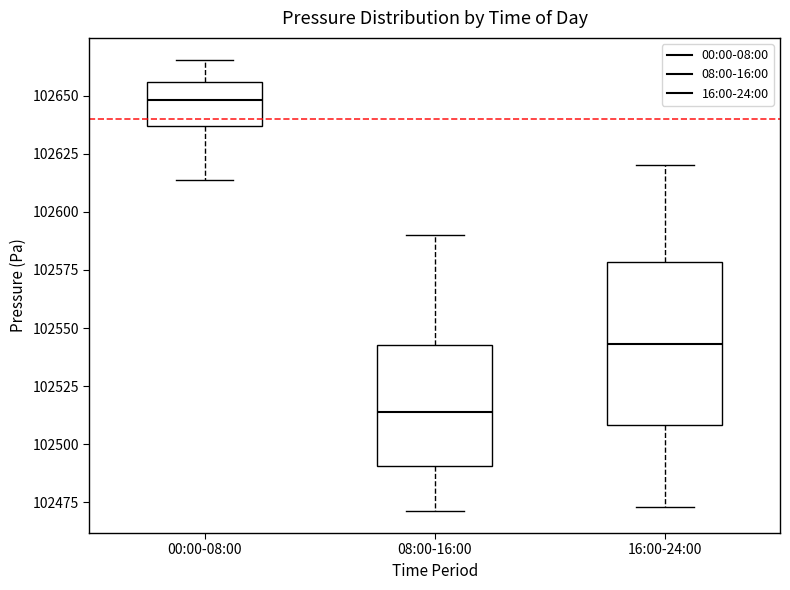

Which box is the tallest, from its lower edge to its upper edge?

16:00-24:00